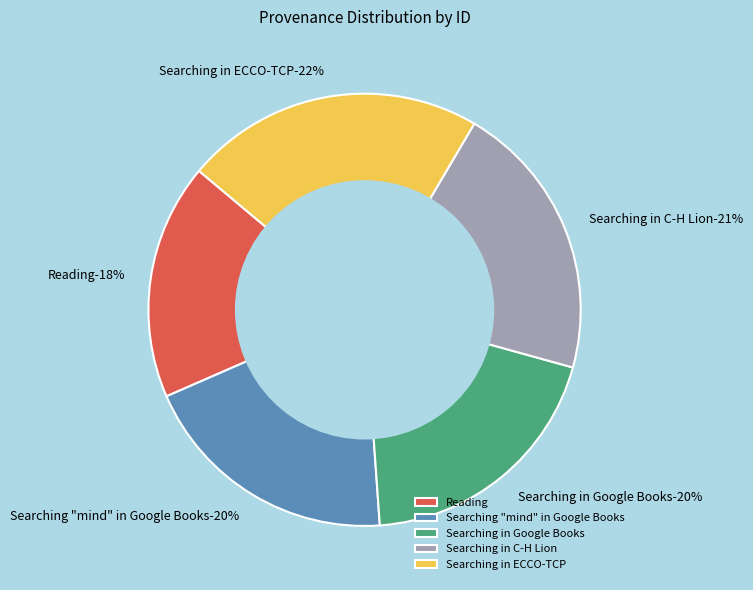

What is the largest slice in the pie chart?

Searching in ECCO-TCP